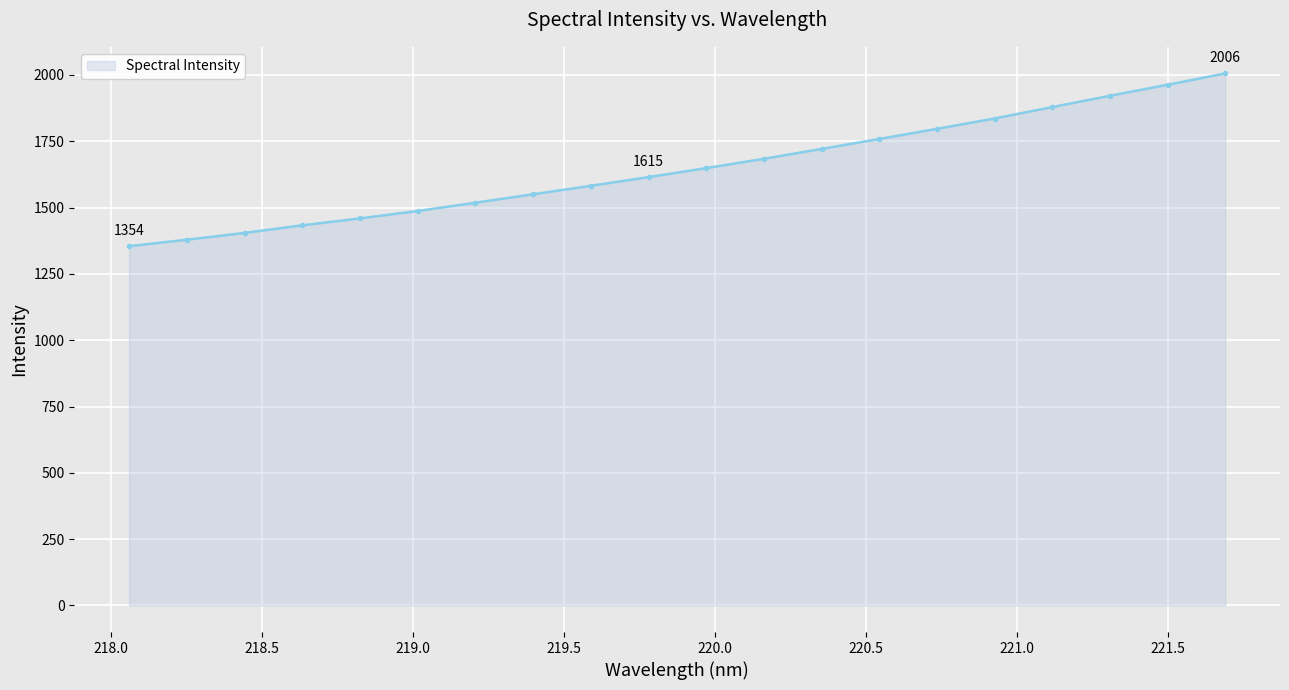

What is the value of the 16th point from the left?

1835.9